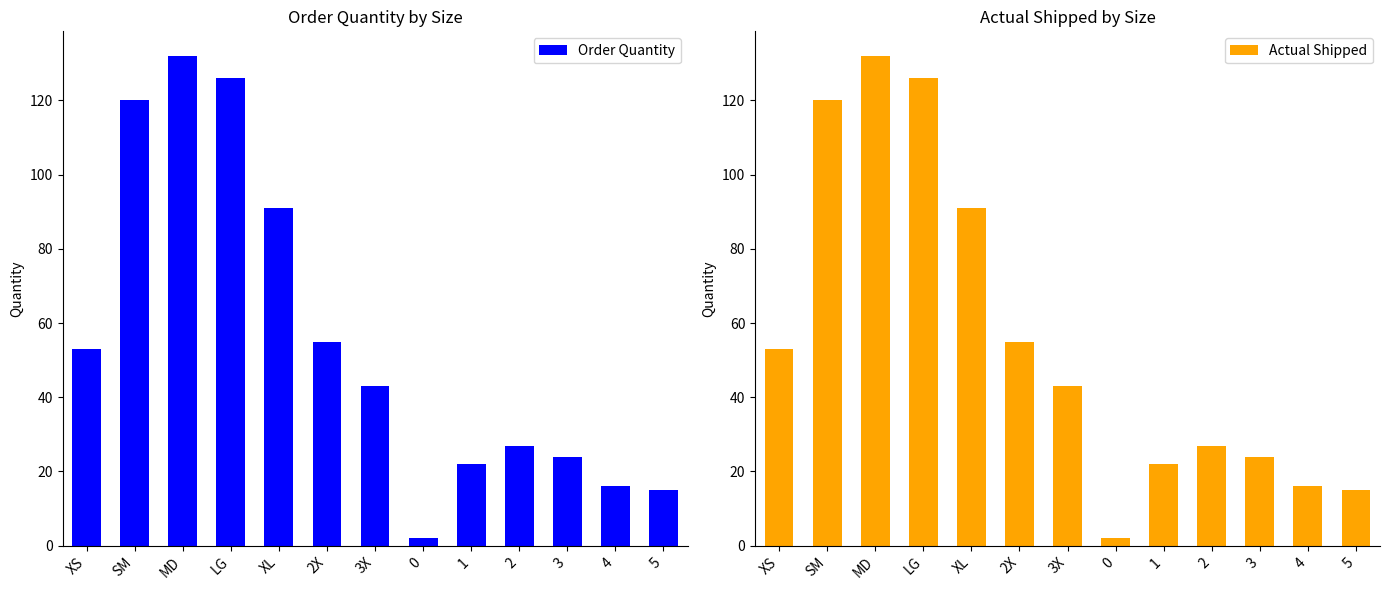

The Order Quantity series shows 55 at MD. True or false?

False